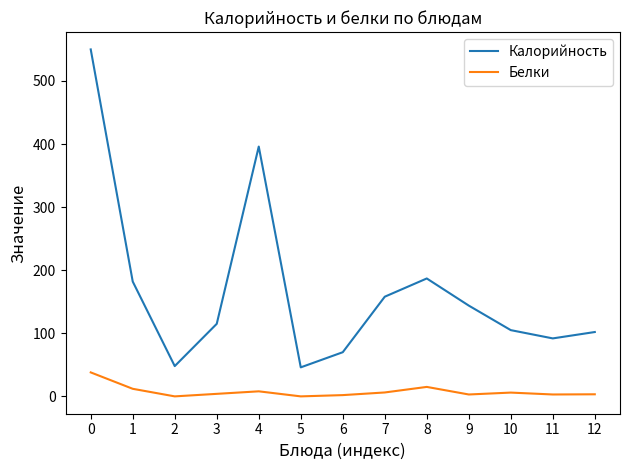

In Калорийность, how many points are lower than both neighbors (excluding endpoints)?

3